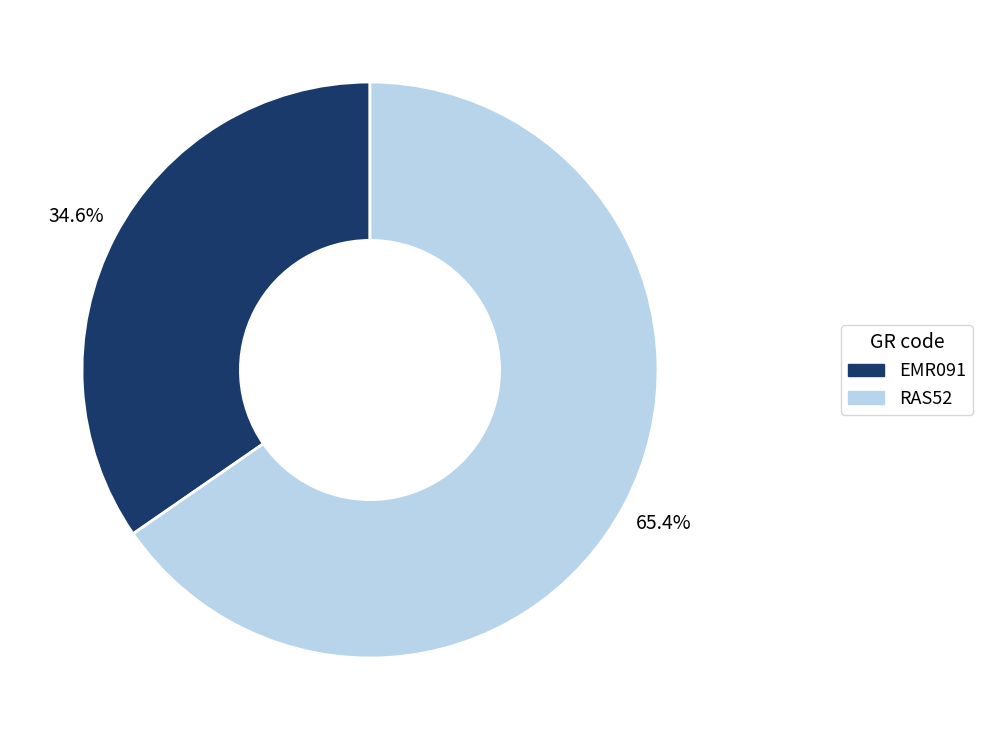

Which slice is the largest?

RAS52